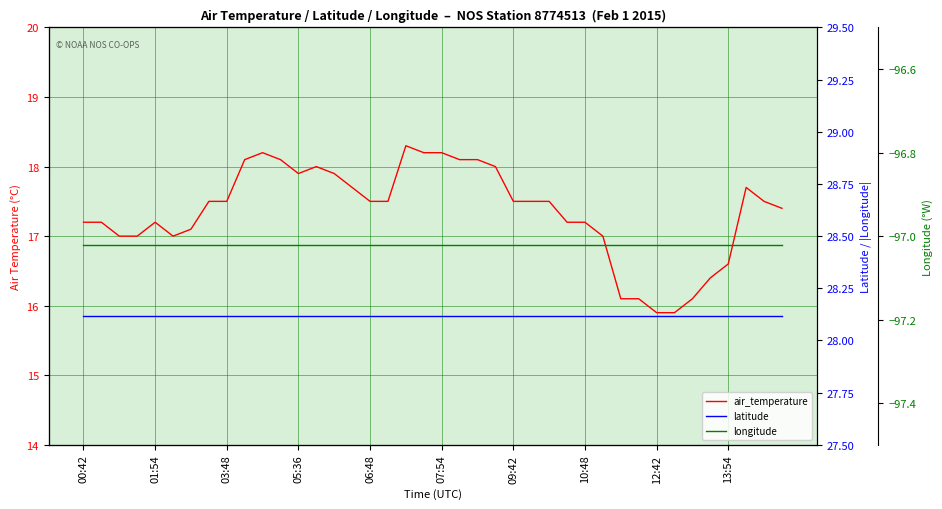

At 12:42, list the series in order from largest to smallest.

latitude, air_temperature, longitude